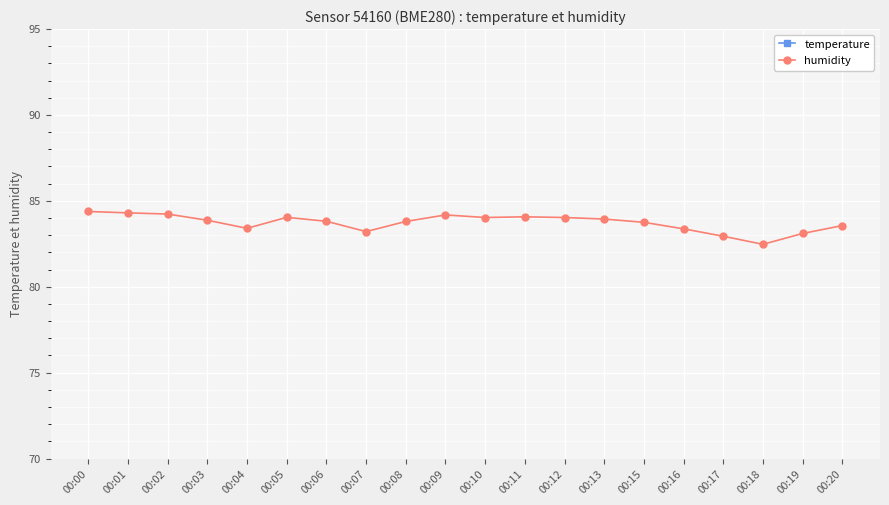

True or false: temperature has more than 2 interior local peaks.

True